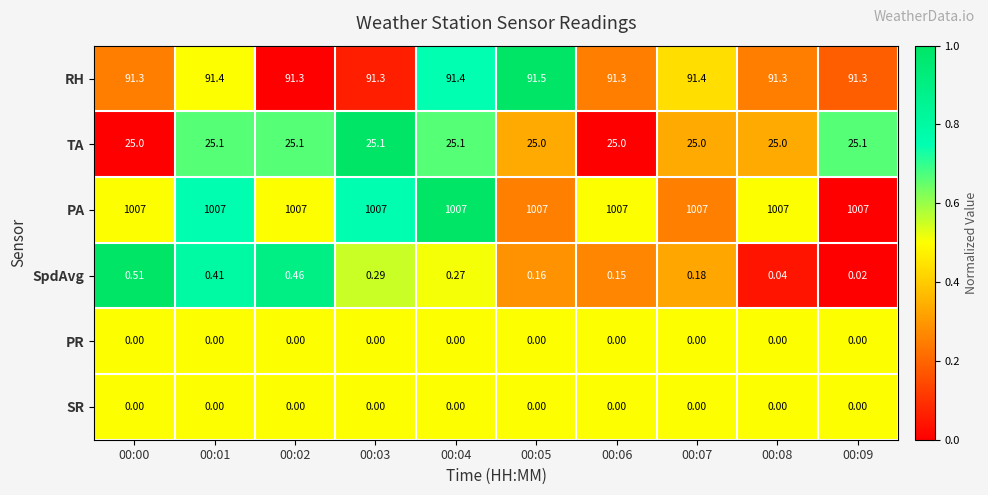

What is the maximum value shown in the chart?

1007.0